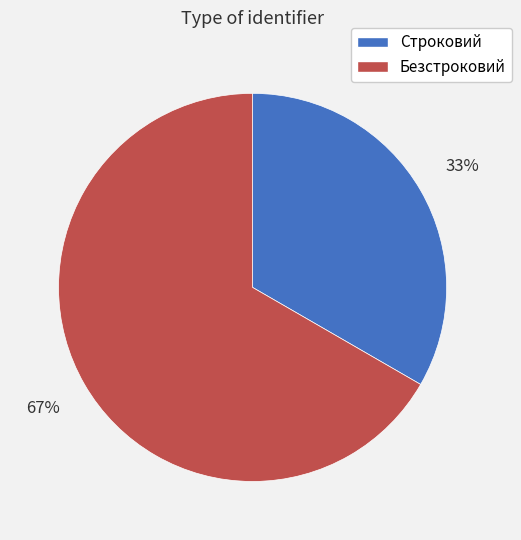

To the nearest percent, what is the combined percentage of Строковий and Безстроковий?

100%